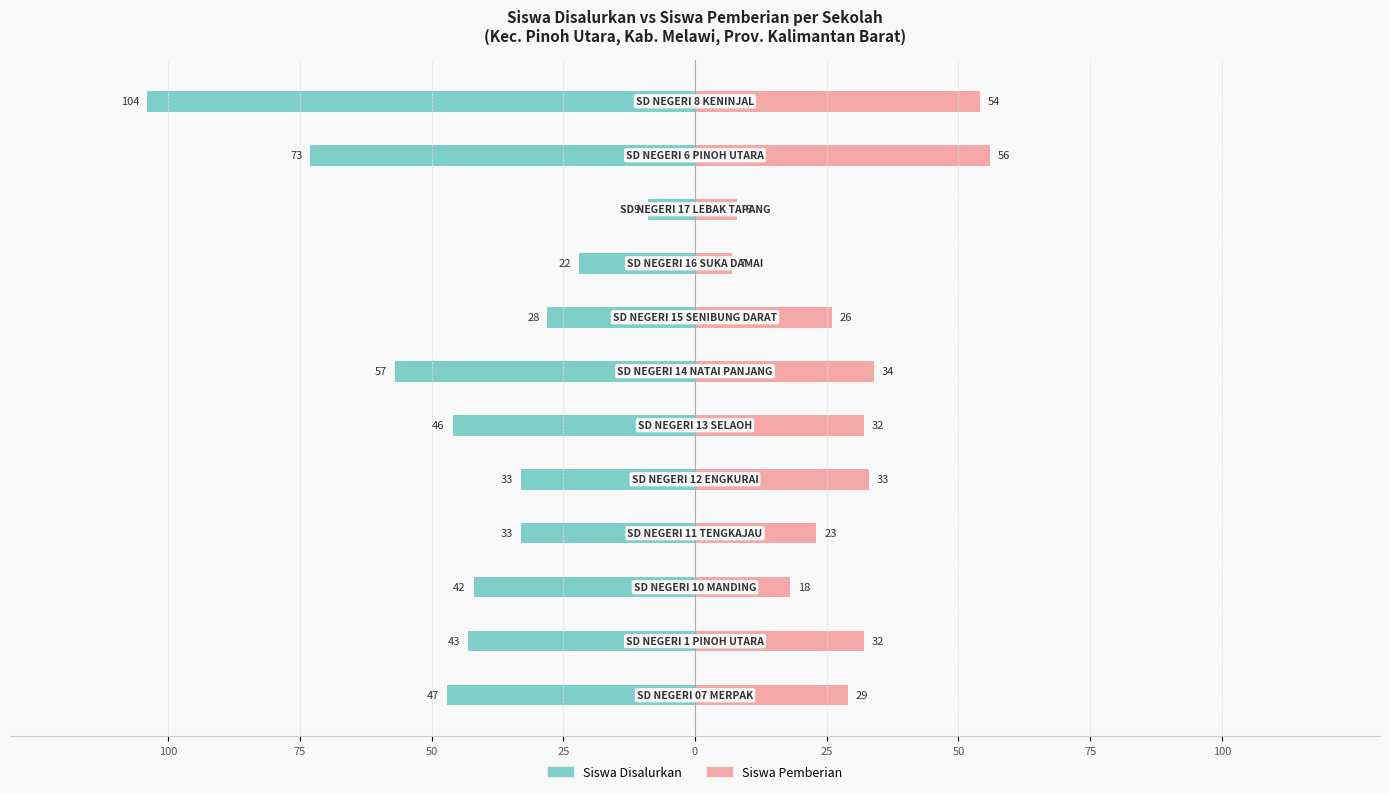

Read the Siswa Pemberian value at 0, to the nearest 5.

35